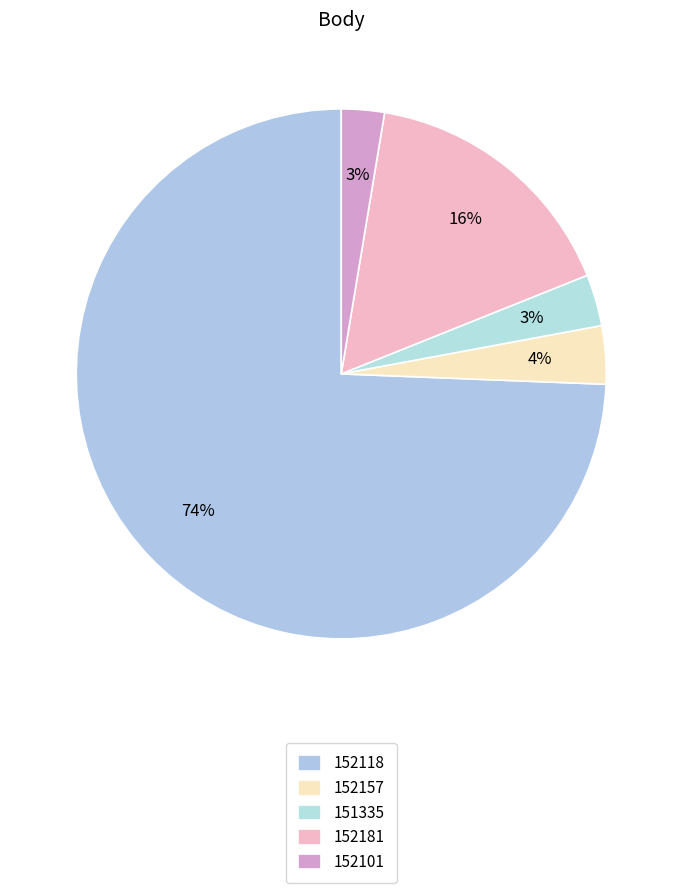

True or false: 152101 accounts for 3% of the total.

True